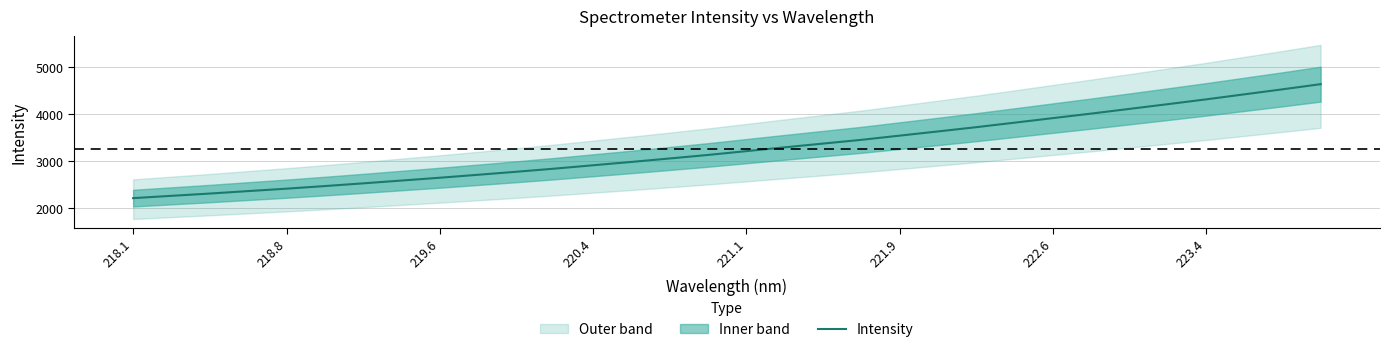

What is the value of the 27th point from the left?

4116.4